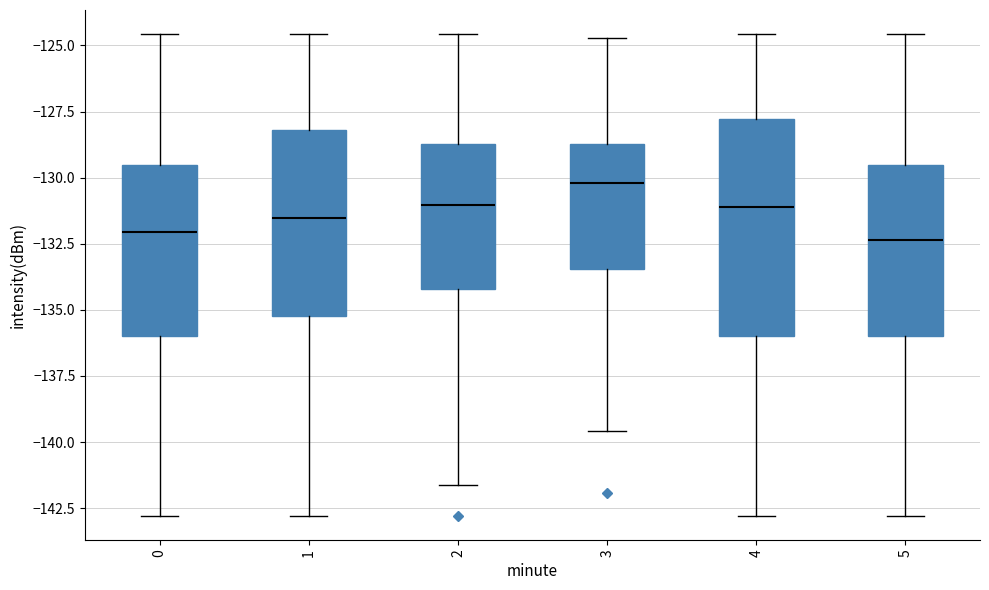

Reading left to right, transcribe this box plot: for each box, give where its median line is, the range the box spans, and where its two whiskers end, as read against the y-axis. The values are not printed on the chart, so give them approximately, as read against the axis.

0: median -132.0, box -136.0 to -129.5, whiskers -143.0 to -124.5
1: median -131.5, box -135.0 to -128.0, whiskers -143.0 to -124.5
2: median -131.0, box -134.0 to -128.5, whiskers -141.5 to -124.5
3: median -130.0, box -133.5 to -128.5, whiskers -139.5 to -124.5
4: median -131.0, box -136.0 to -128.0, whiskers -143.0 to -124.5
5: median -132.5, box -136.0 to -129.5, whiskers -143.0 to -124.5